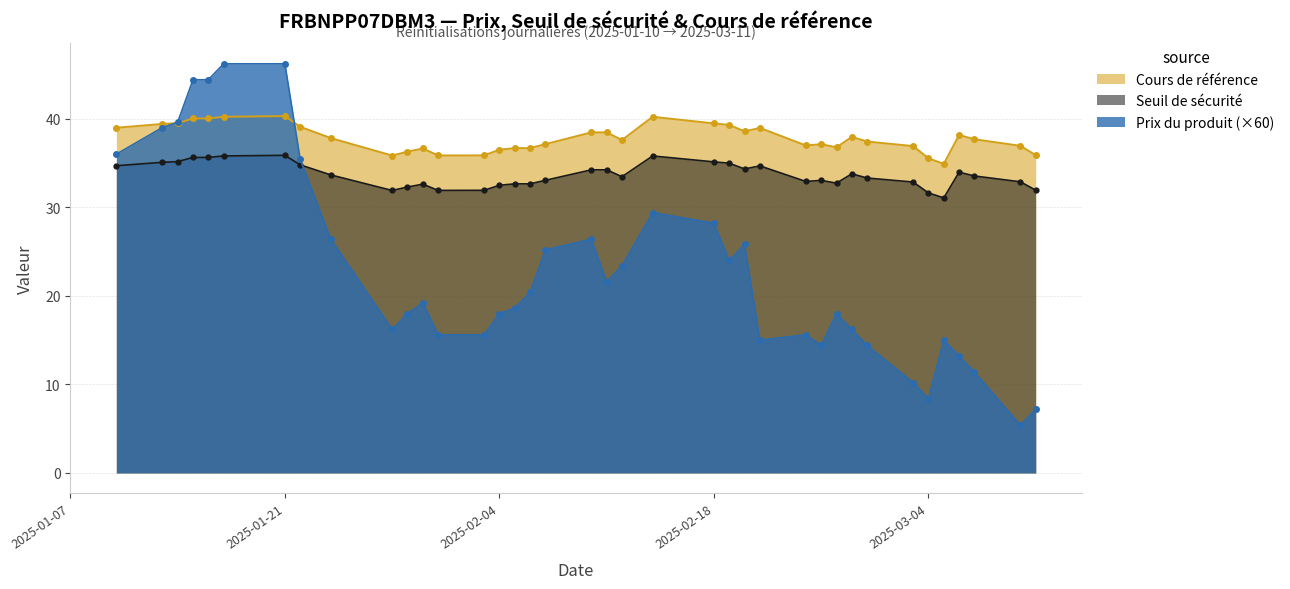

The Seuil de sécurité series shows 50.6 at 2025-01-16. True or false?

False